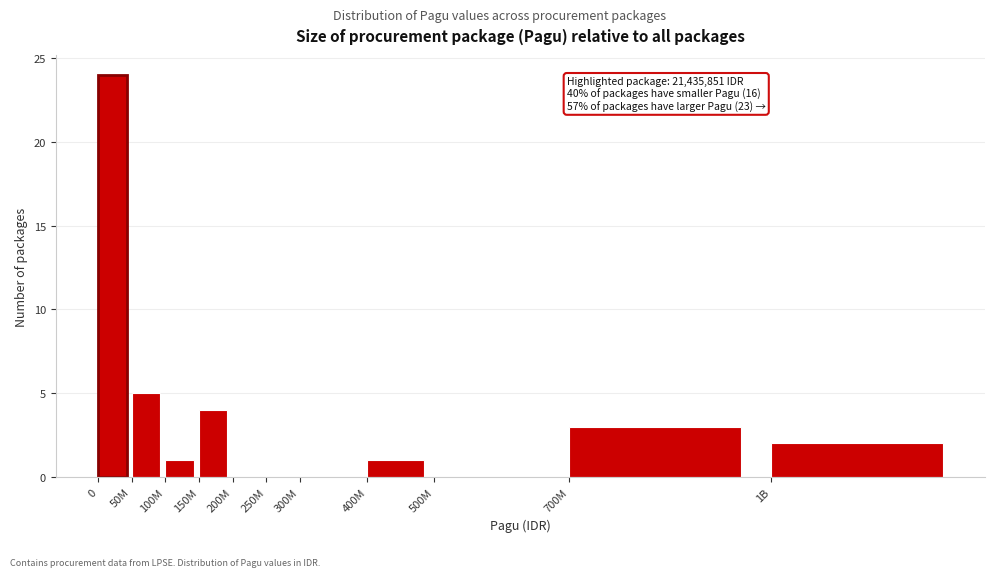

Reading left to right, transcribe all the data shown in this chart.

0=24	50M=5	100M=1	150M=4	200M=0	250M=0	300M=0	400M=1	500M=0	700M=3	1B=2